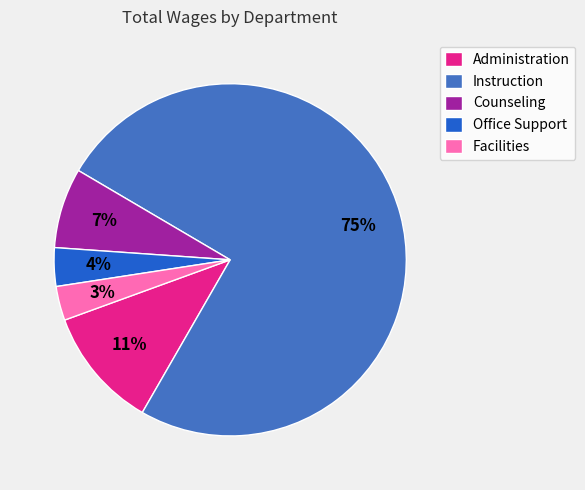

What is the largest slice in the pie chart?

Instruction